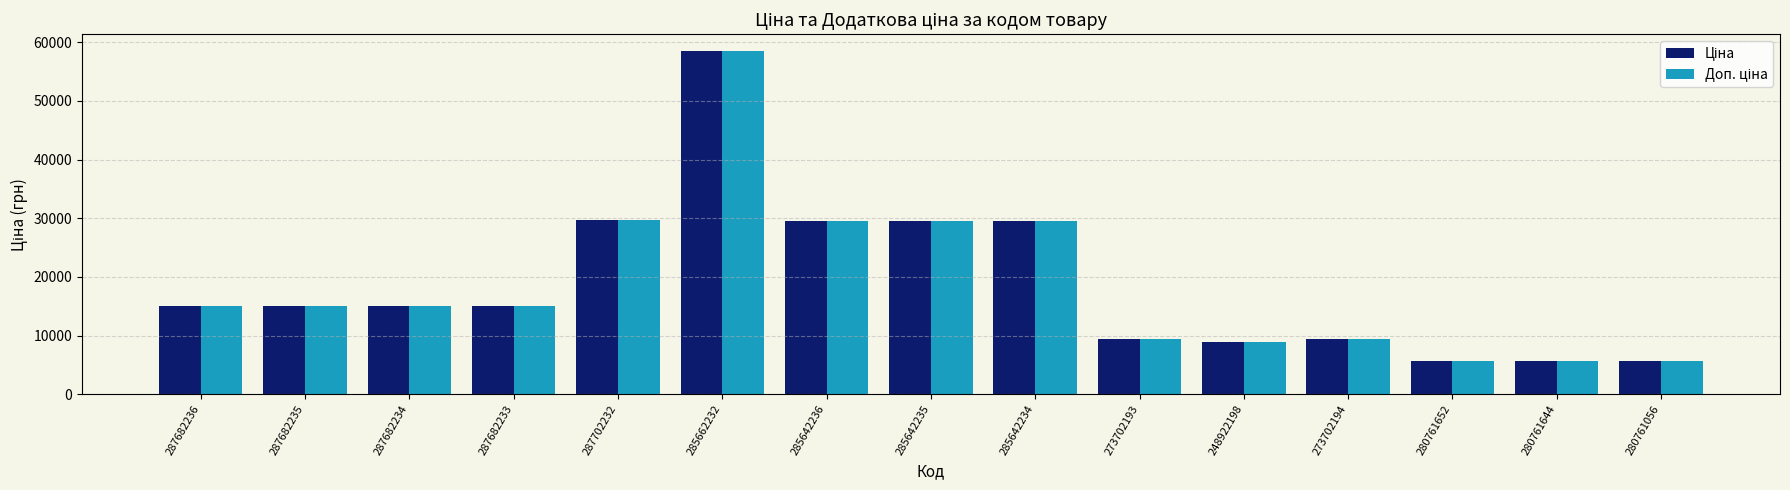

What is the label of the 9th bar from the right?

285642236